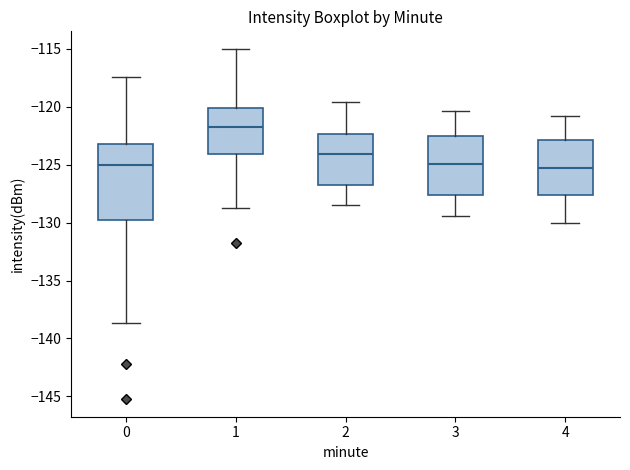

Where does the lower whisker of the box at x = 3 end on the y-axis? The values are not printed on the chart, so give them approximately, as read against the axis.

-129.5